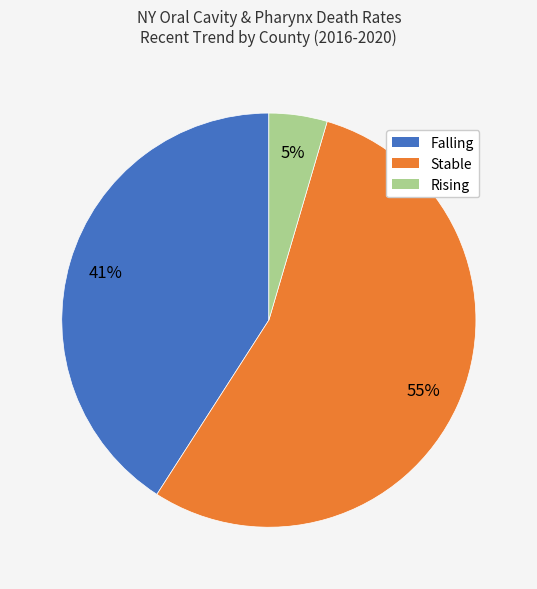

Is there a majority slice in this chart?

Yes